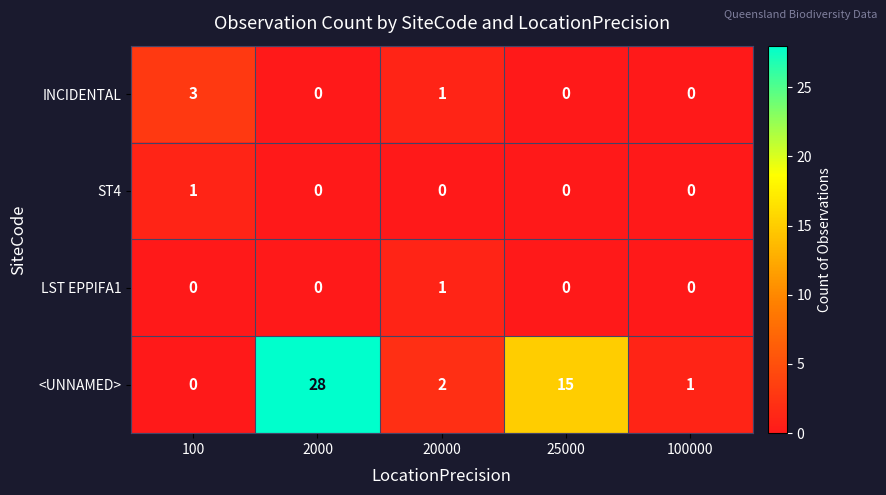

The <UNNAMED> series shows 2 at 20000. True or false?

True